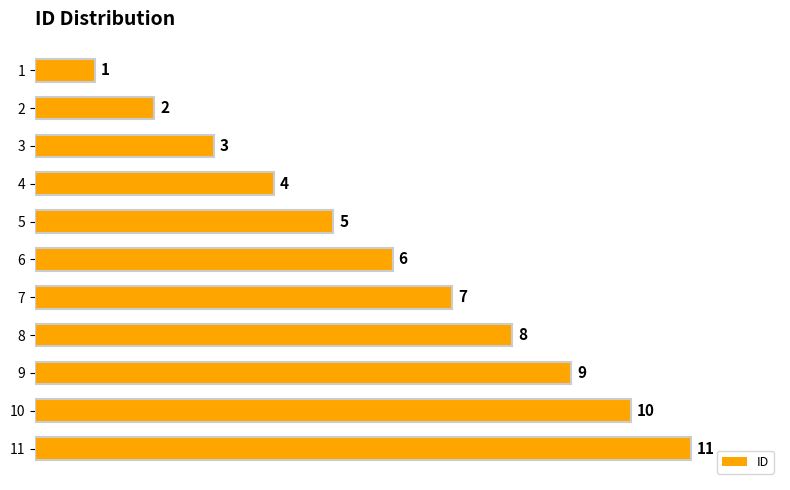

Count the number of categories in the chart.

11